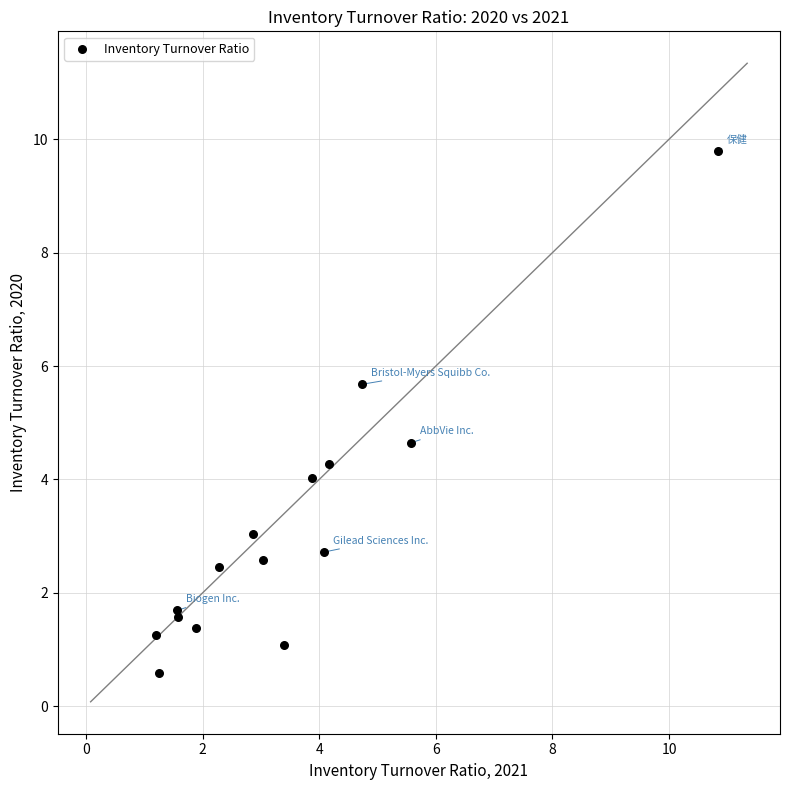

What Y value in the scatter plot is closest to 5?

4.7